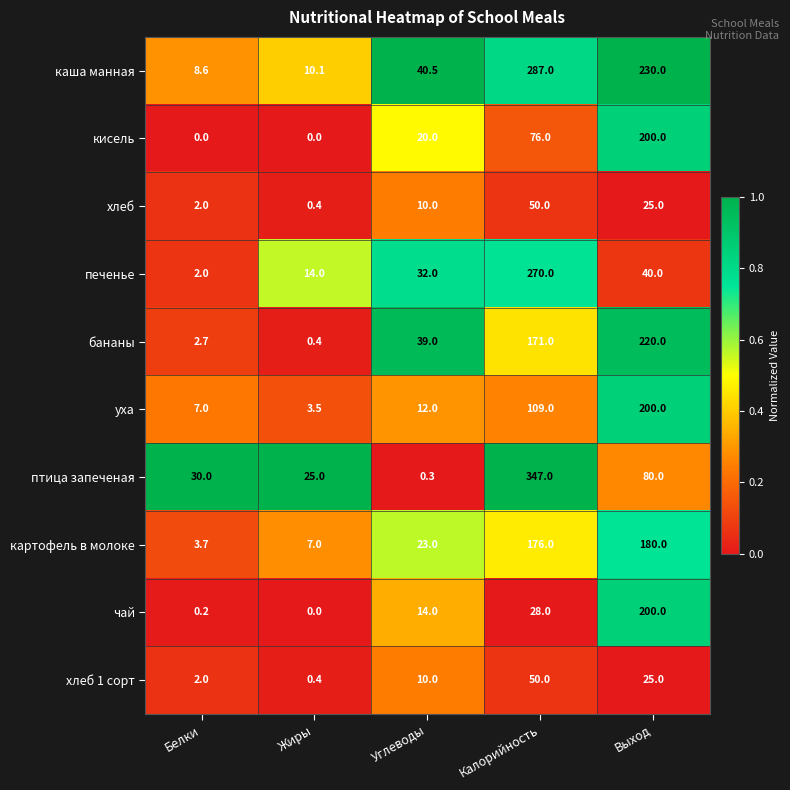

At which category is the sum across all series the highest?

Калорийность